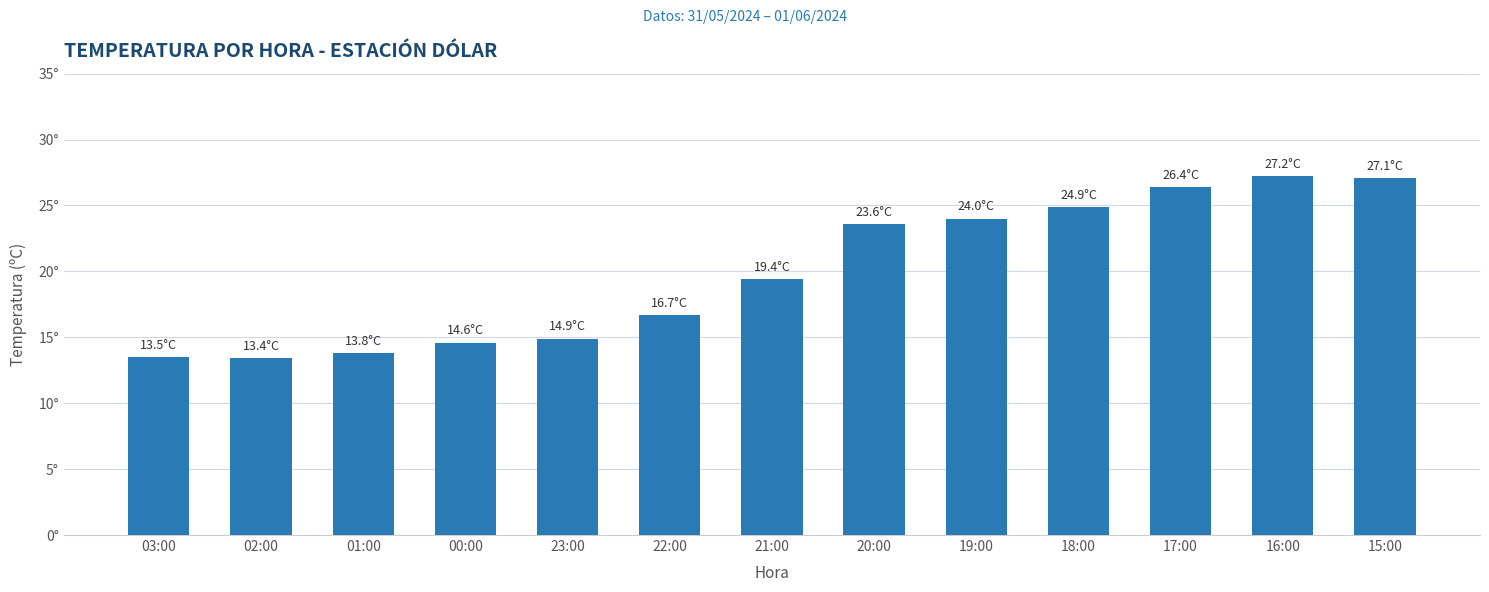

Reading left to right, what are all the values shown in this chart?

13.5	13.4	13.8	14.6	14.9	16.7	19.4	23.6	24.0	24.9	26.4	27.2	27.1